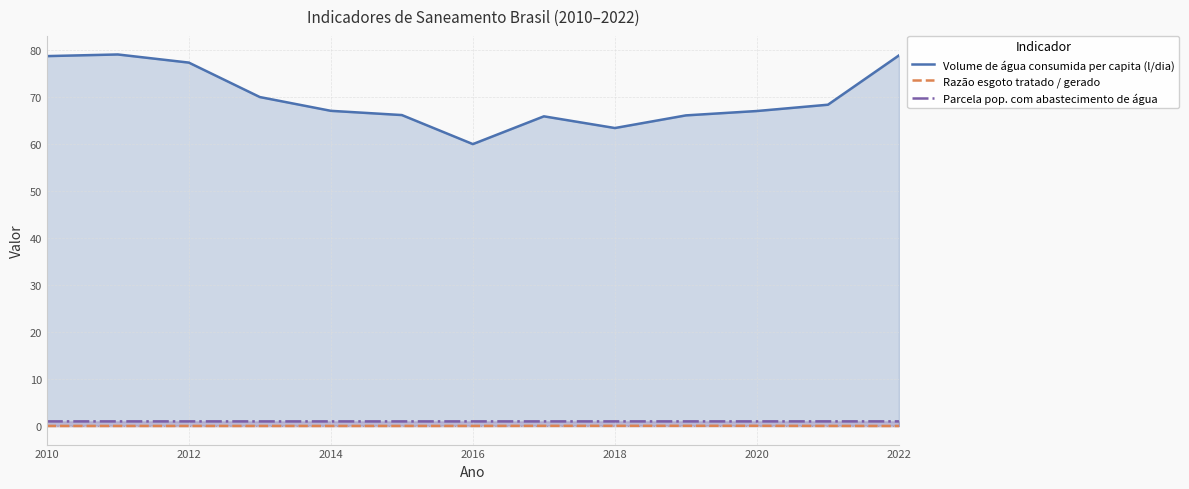

True or false: Razão esgoto tratado / gerado has a value of 0.0 at 2022.

True